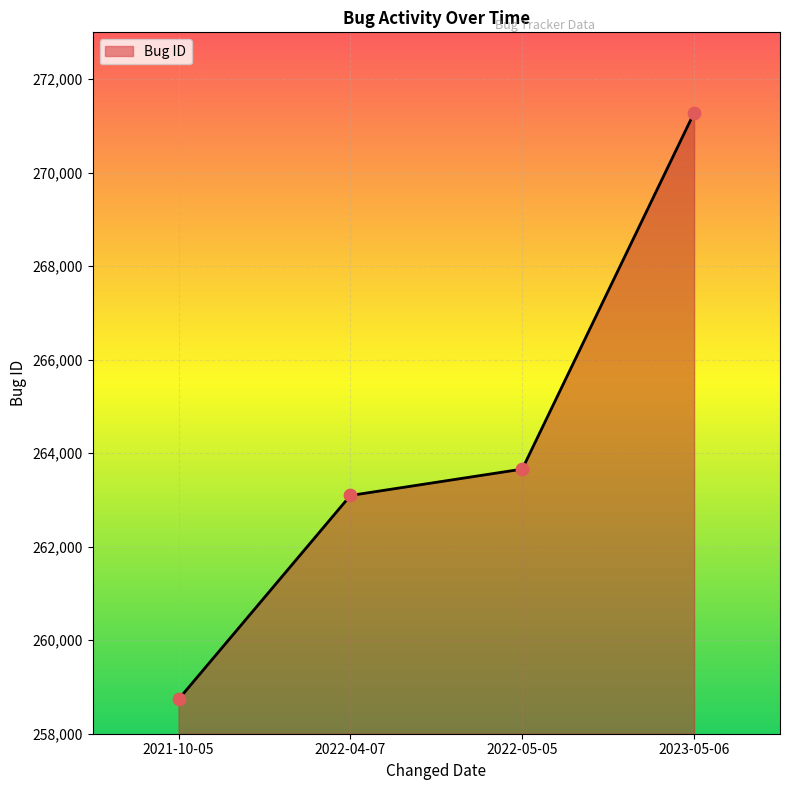

What is the change in value from 2022-05-05 to 2023-05-06?

+7619